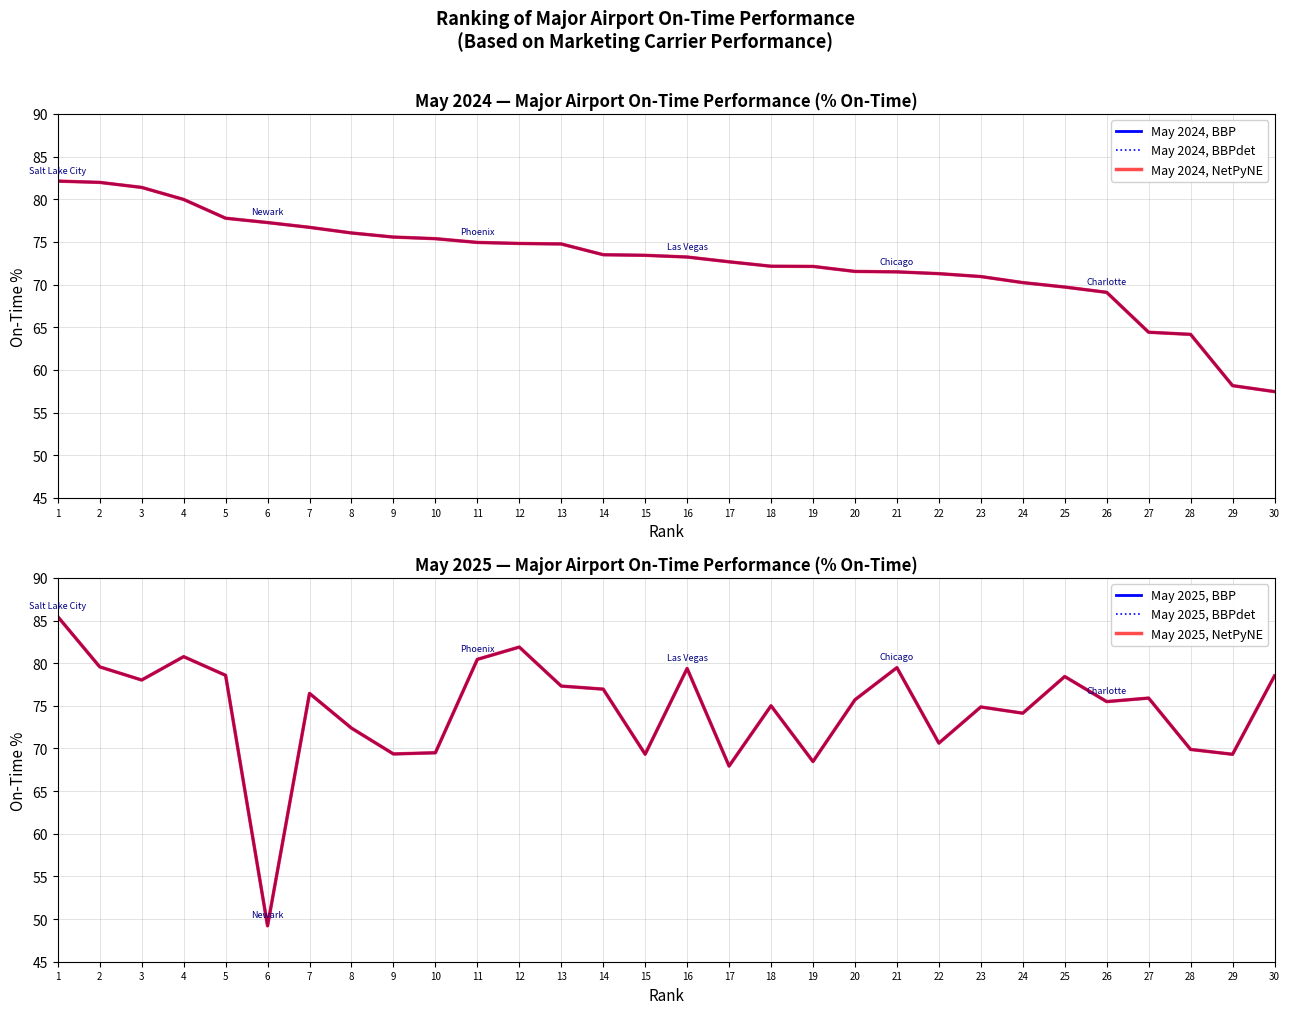

Rank the series by their maximum value, from lowest to highest.

May 2024, BBP, May 2024, BBPdet, May 2024, NetPyNE, May 2025, BBP, May 2025, BBPdet, May 2025, NetPyNE